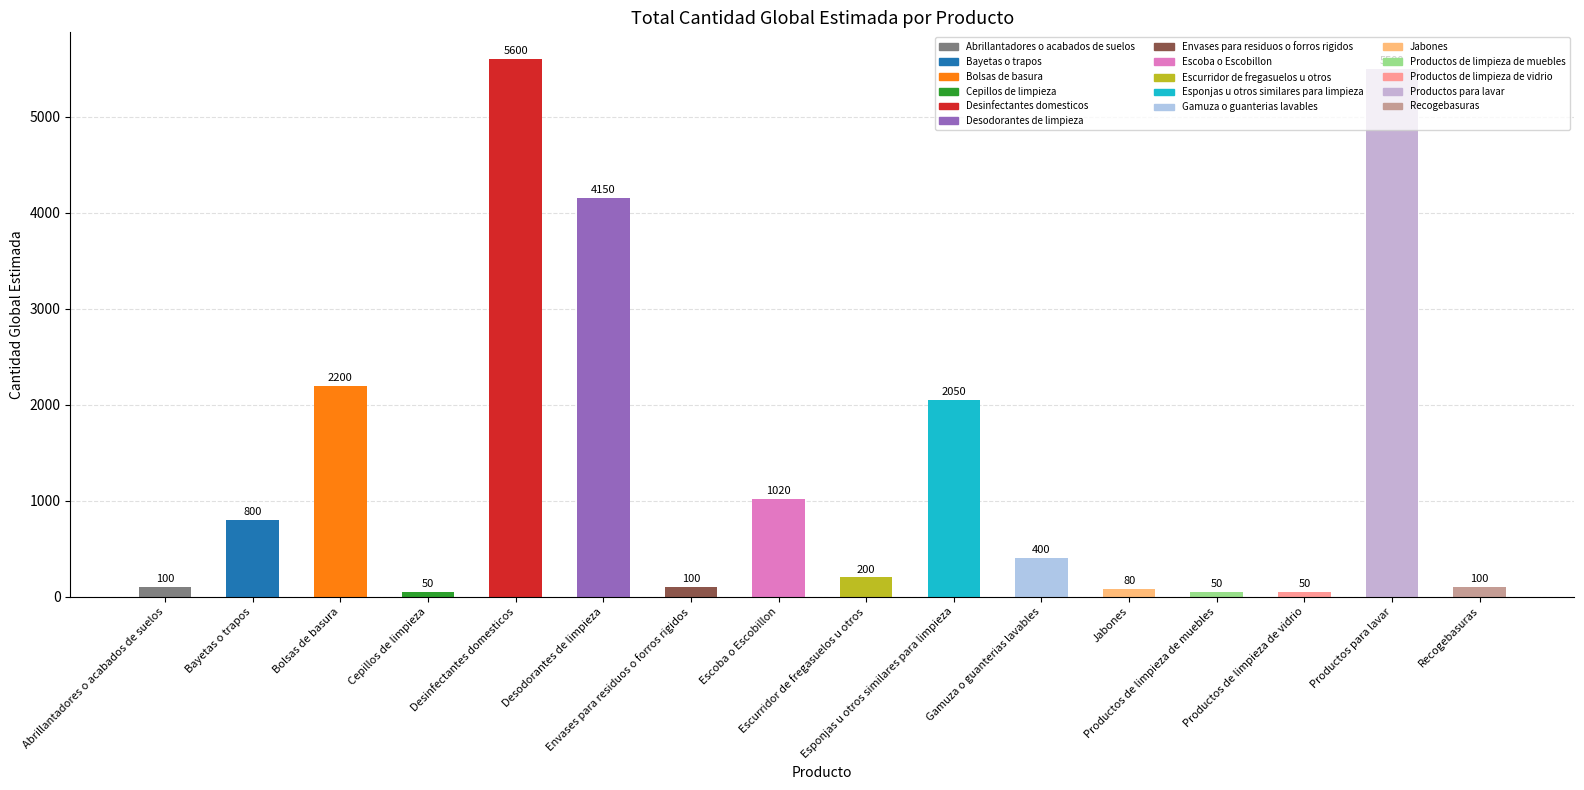

What is the change in value from Desinfectantes domesticos to Productos de limpieza de muebles?

-5550